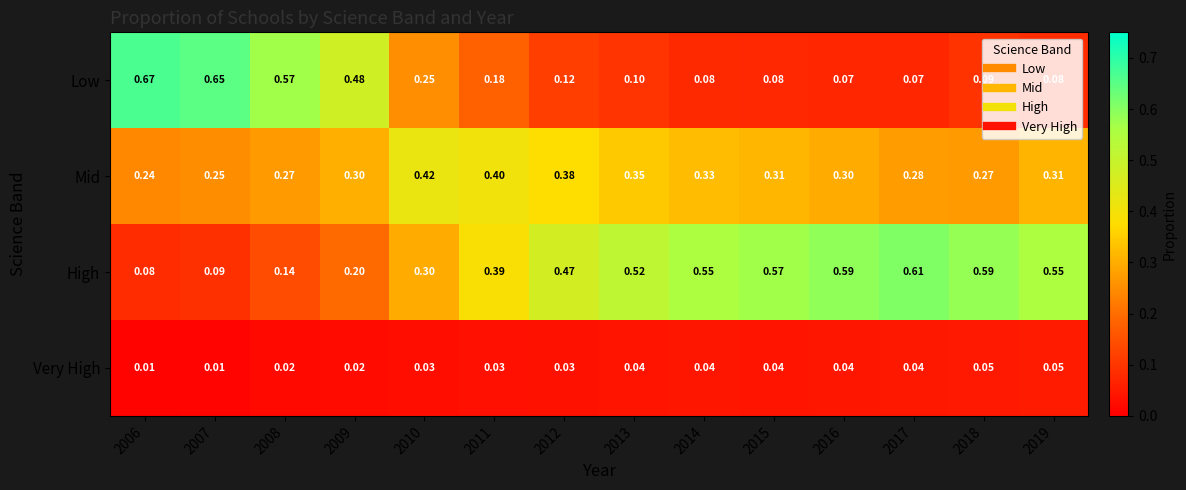

Which series has the widest spread of values?

Low